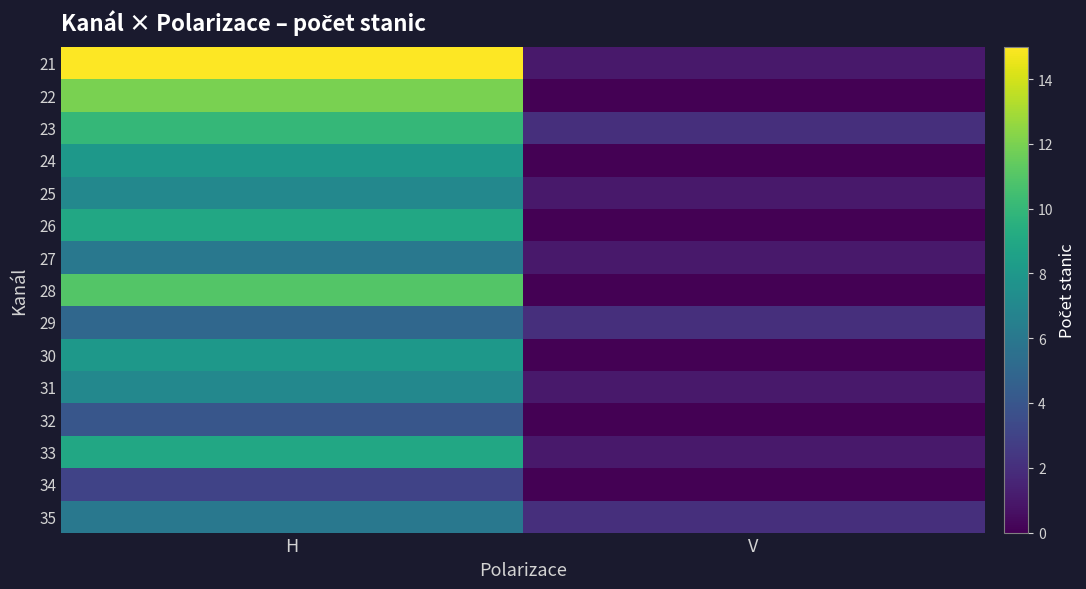

Which series has the largest total across all categories?

21